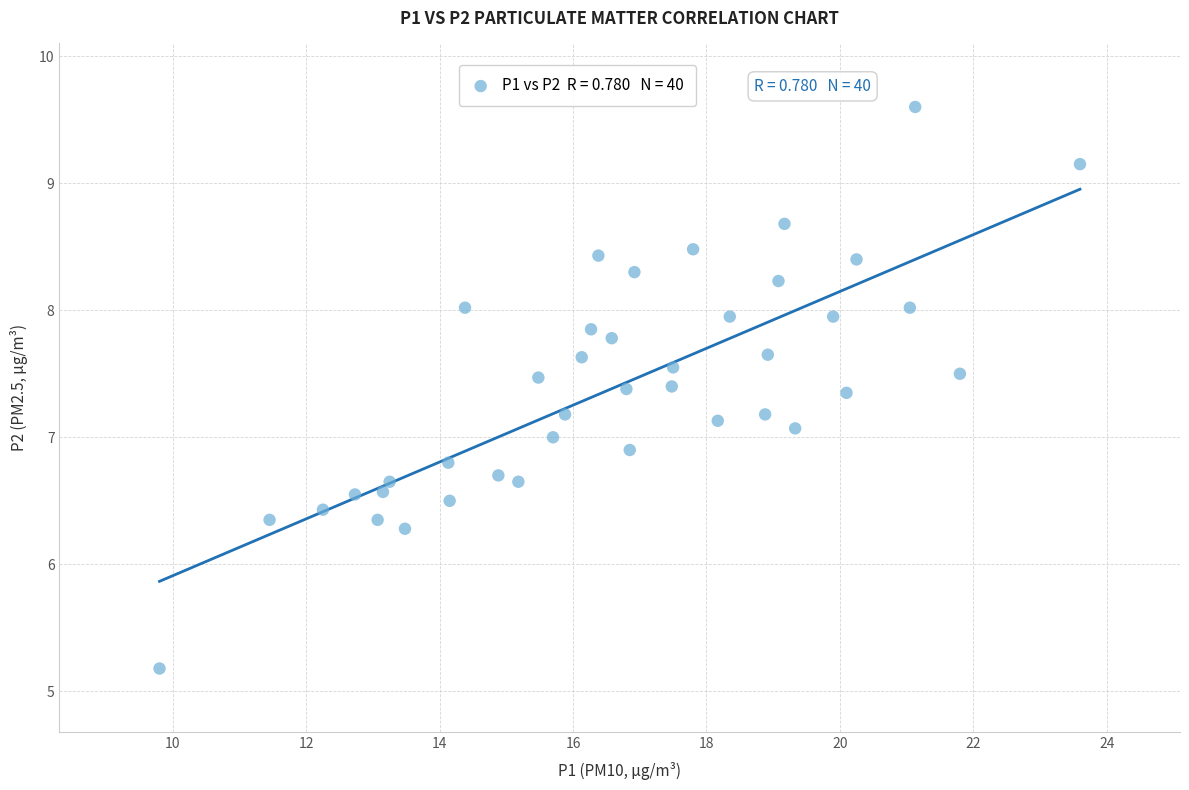

What is the range of X values (max minus min)?

13.8